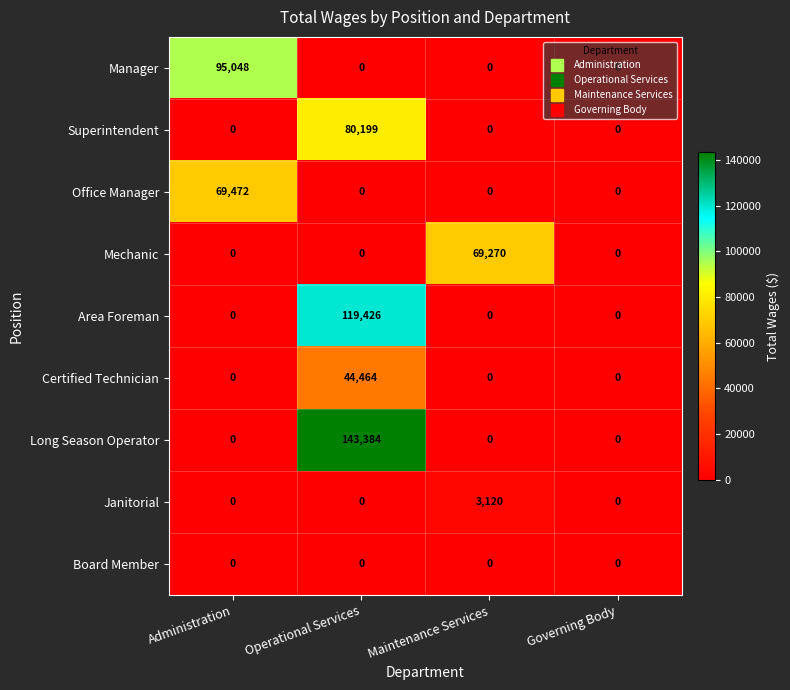

What is the maximum value shown in the chart?

143384